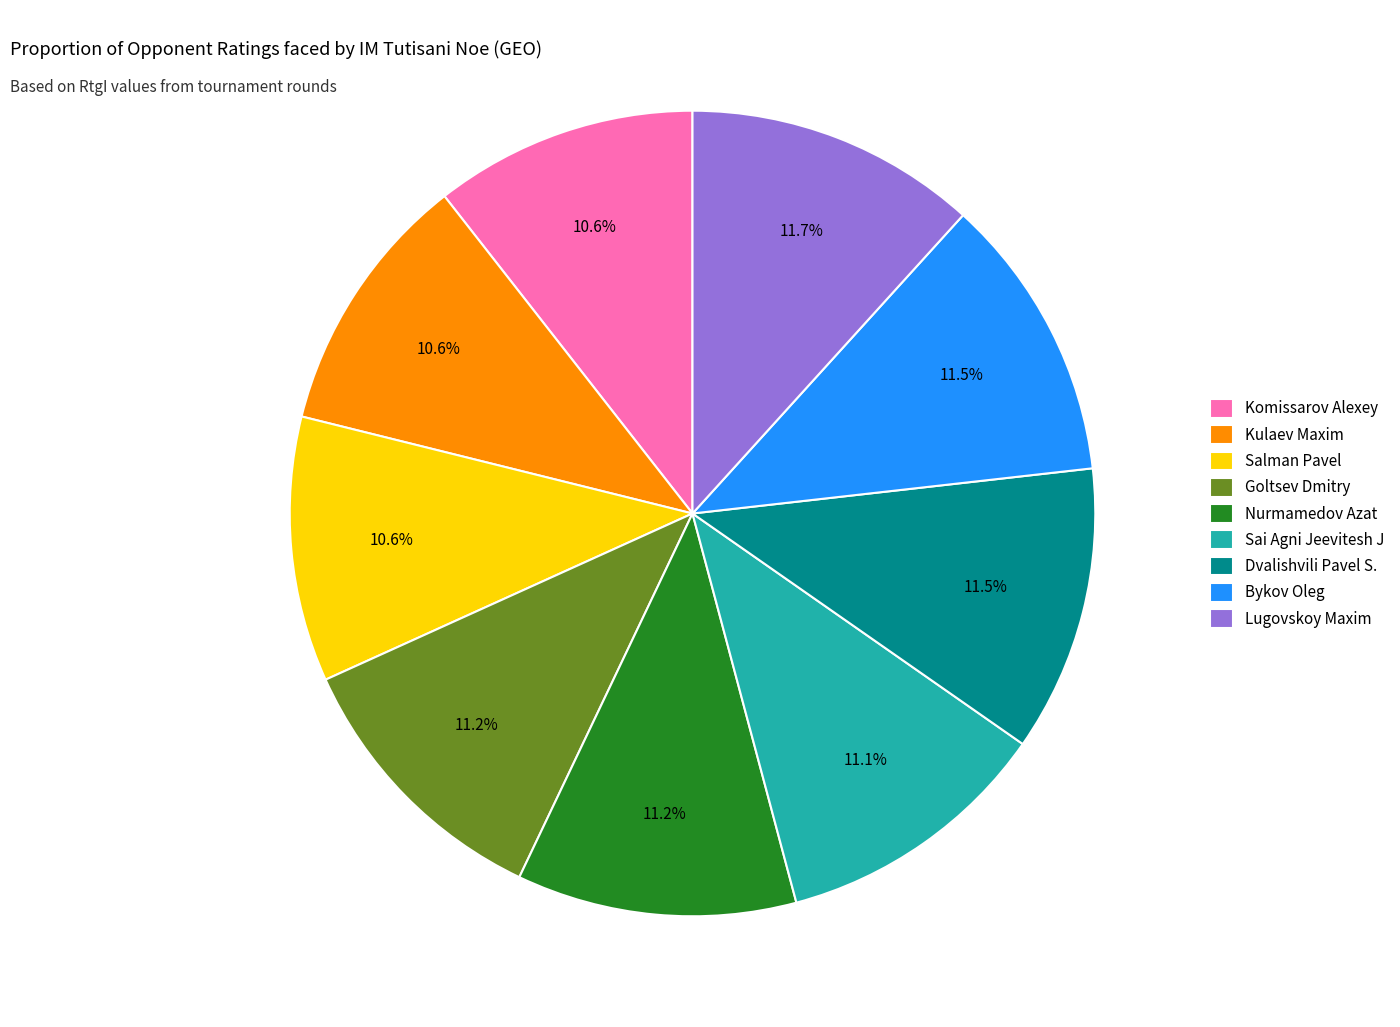

What is the ratio of the value at Goltsev Dmitry to the value at Nurmamedov Azat?

1.0